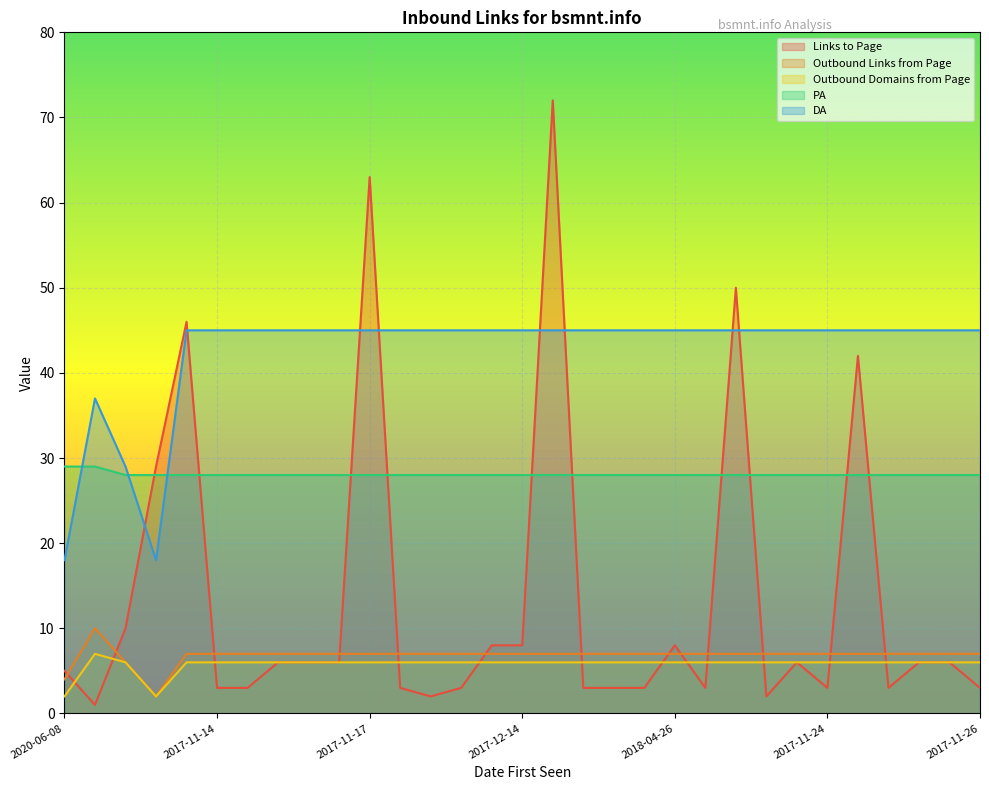

Rank the series by their maximum value, from lowest to highest.

Outbound Domains from Page, Outbound Links from Page, PA, DA, Links to Page